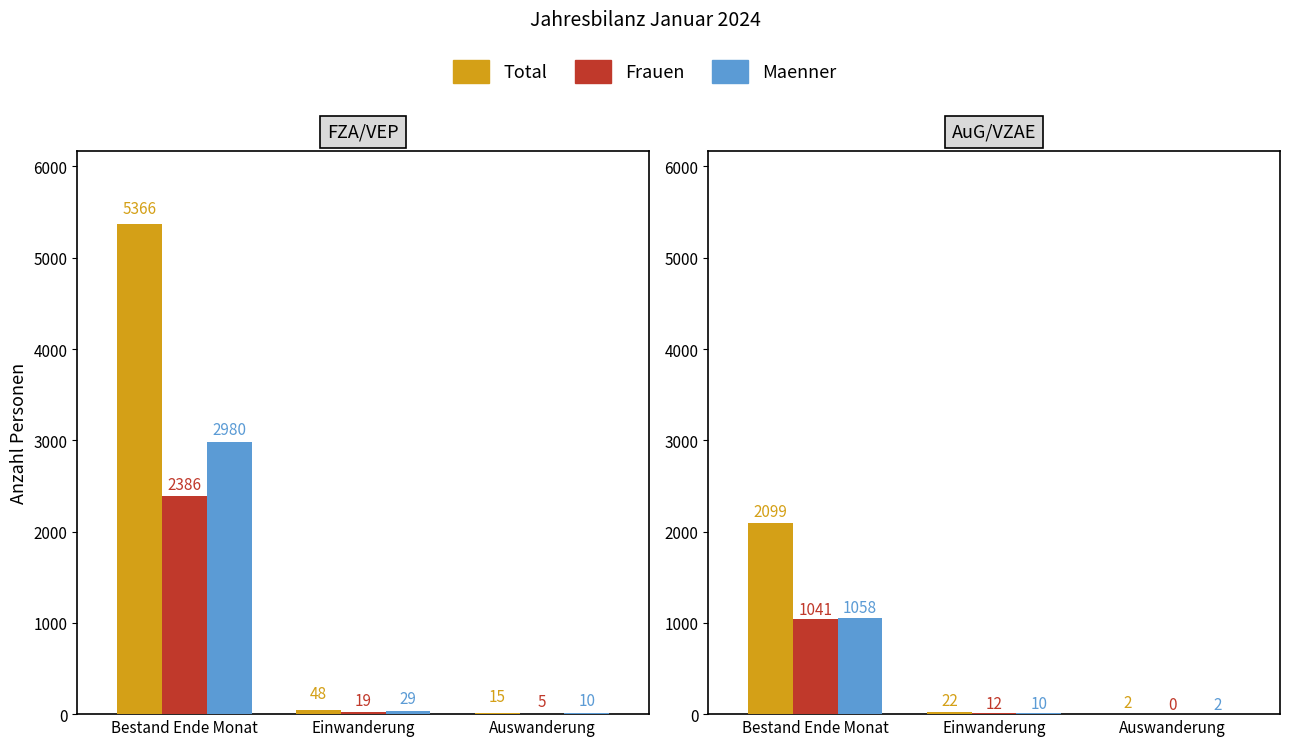

The value of Total at Einwanderung is 22. True or false?

True